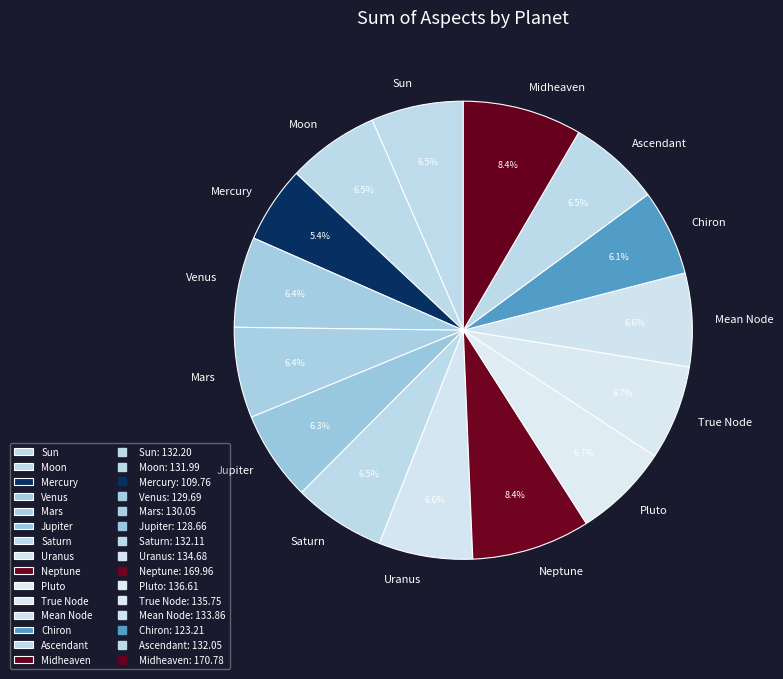

To the nearest percent, what is the difference between the largest and smallest slice percentages?

3%